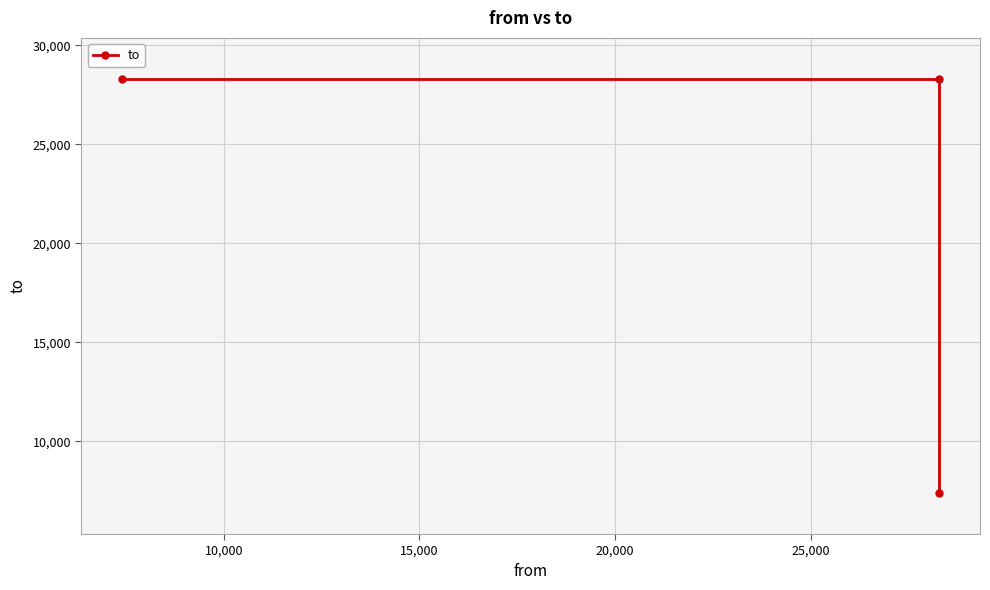

What is the value of the 1st point from the left?

28281